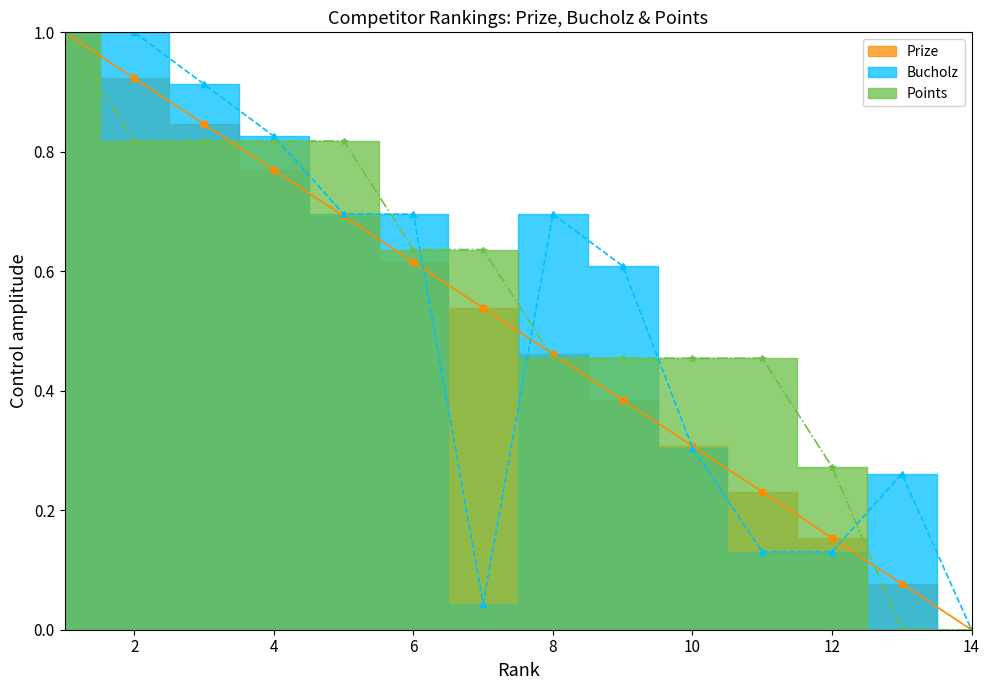

At which category is the sum across all series the highest?

1